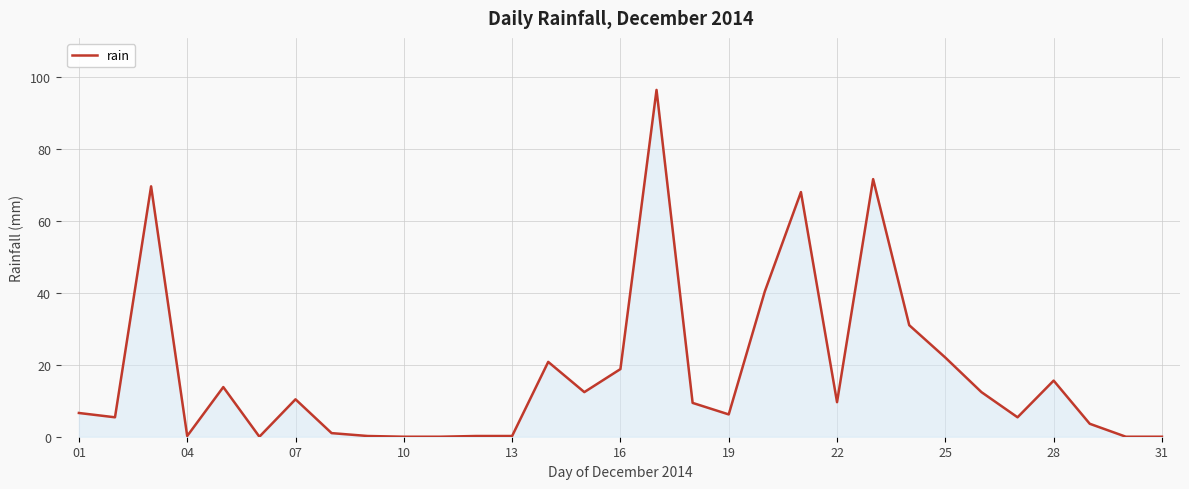

What is the maximum value shown in the chart?

96.4